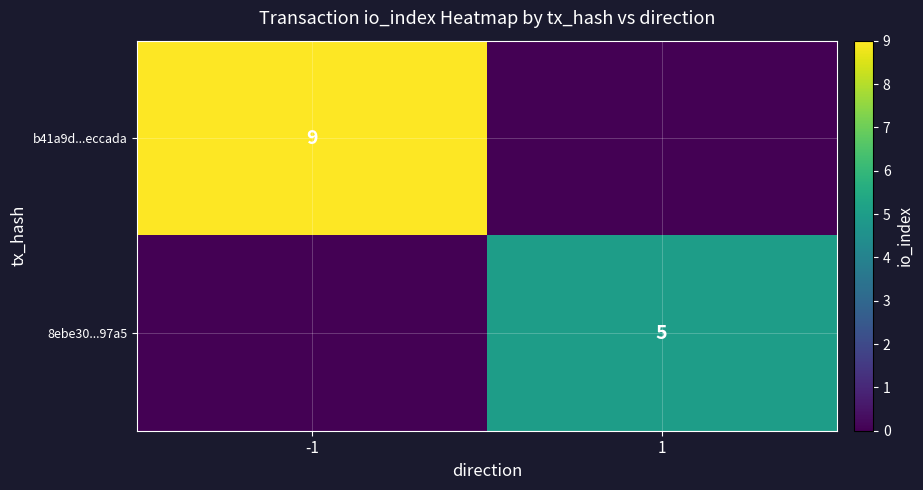

True or false: 8ebe30...97a5 has a value of 2 at 1.

False